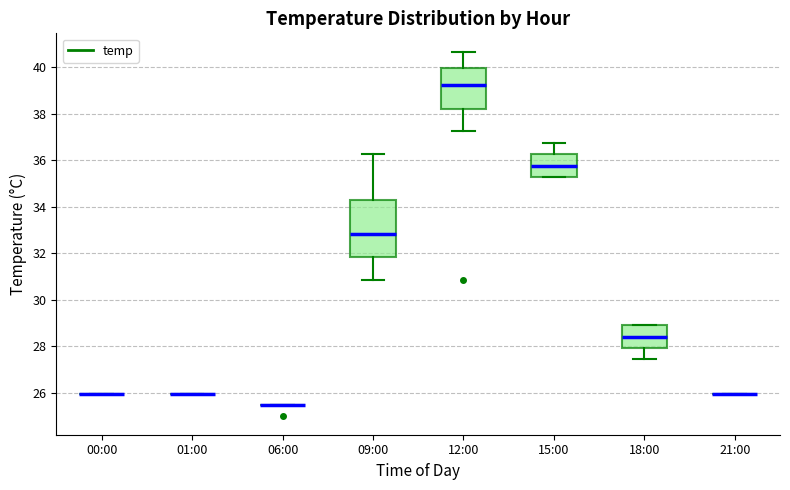

Where does the upper whisker of the box for 09:00 end on the y-axis? The values are not printed on the chart, so give them approximately, as read against the axis.

36.2